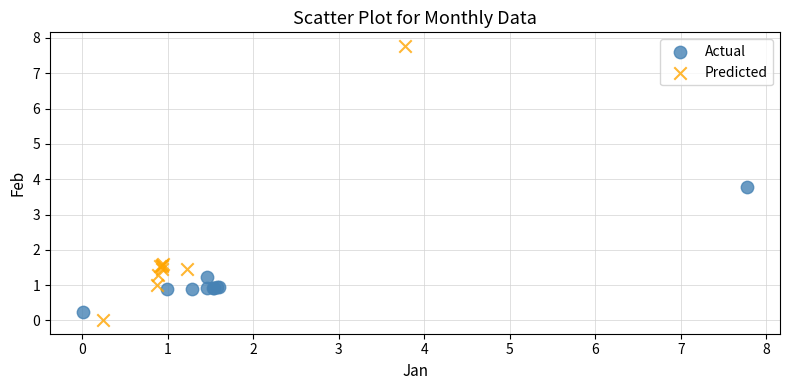

Which series reaches the maximum Y coordinate?

Predicted